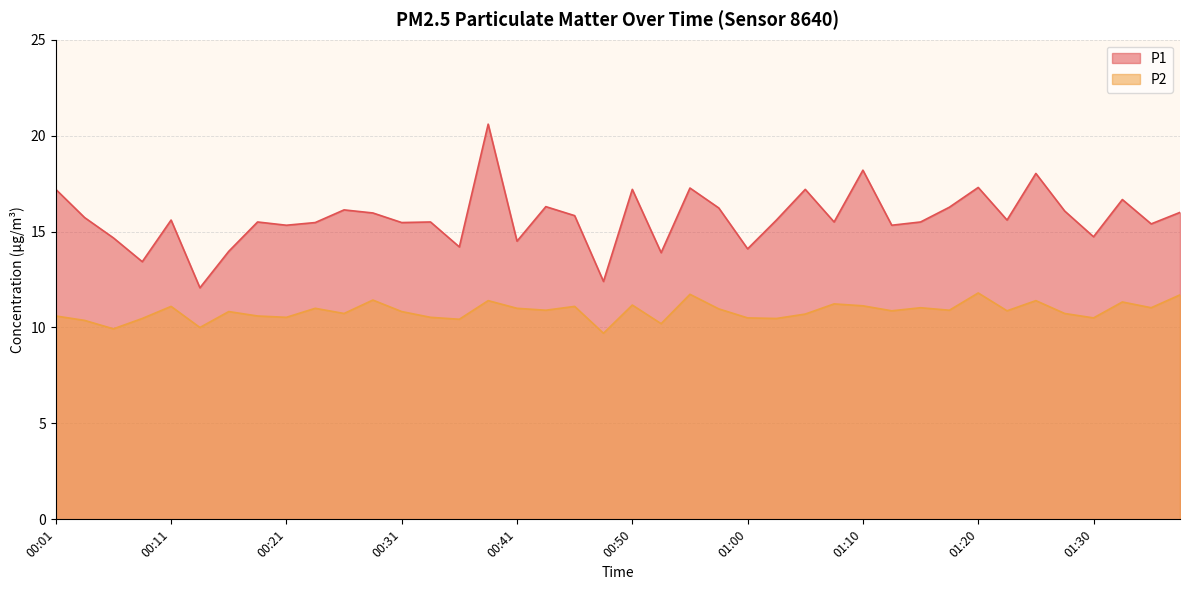

How many interior local valleys does the P1 series have?

14